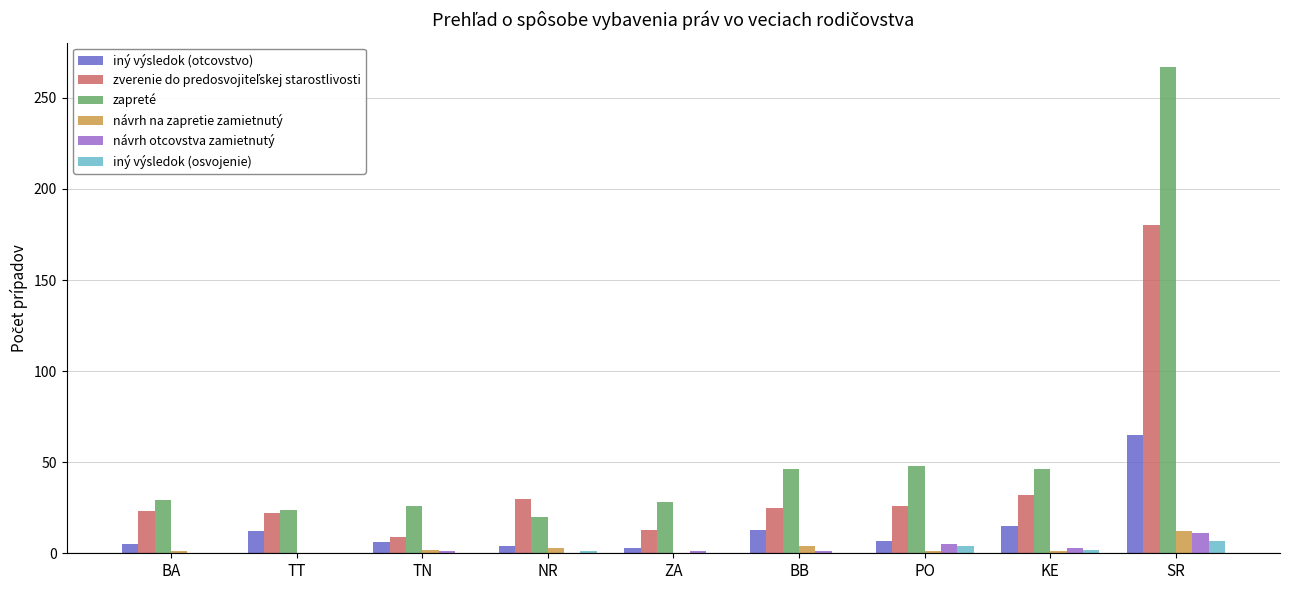

Count the number of data series in this chart.

6